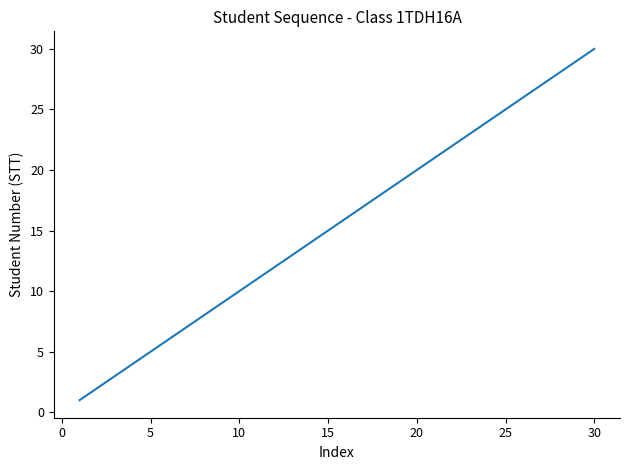

What is the maximum value shown in the chart?

30